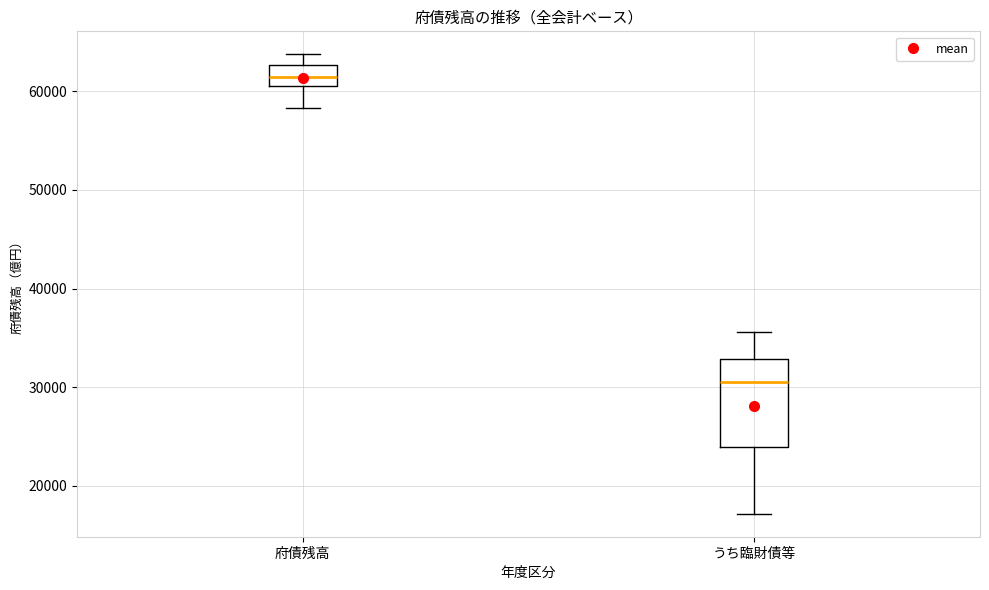

Reading left to right, transcribe this box plot: for each box, give where its median line is, the range the box spans, and where its two whiskers end, as read against the y-axis. The values are not printed on the chart, so give them approximately, as read against the axis.

府債残高: median 61000 (inside the box), box 61000 to 63000, whiskers 58000 to 64000
うち臨財債等: median 31000, box 24000 to 33000, whiskers 17000 to 36000